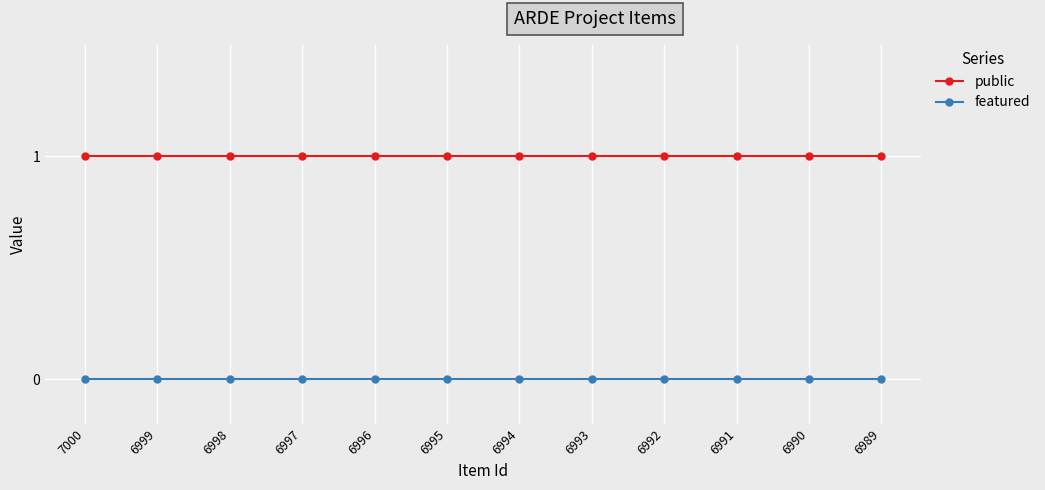

Is the value of public at 6991 greater than the value of featured at 6993?

Yes